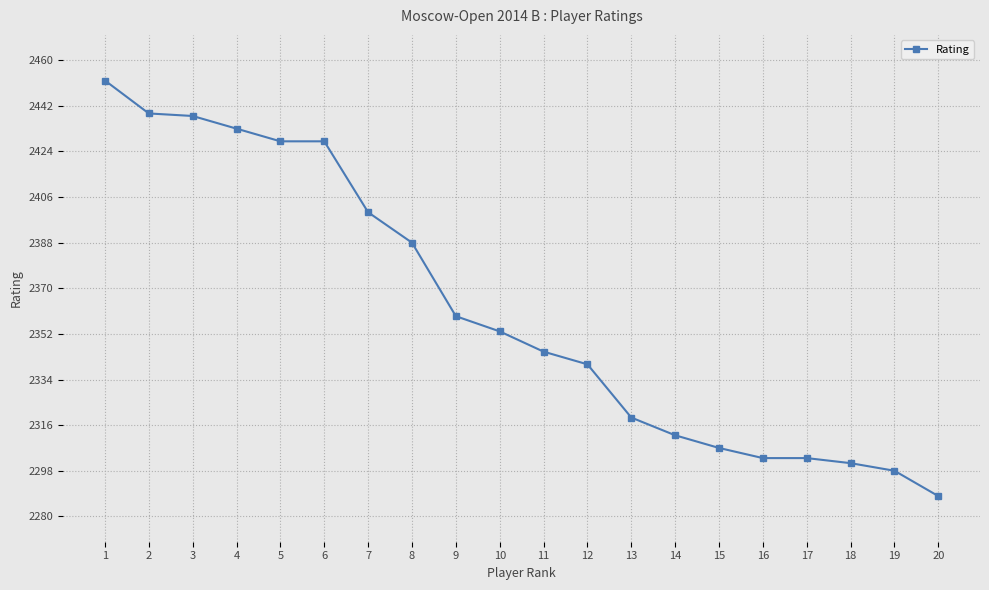

What is the ratio of the value at 2 to the value at 7?

1.0